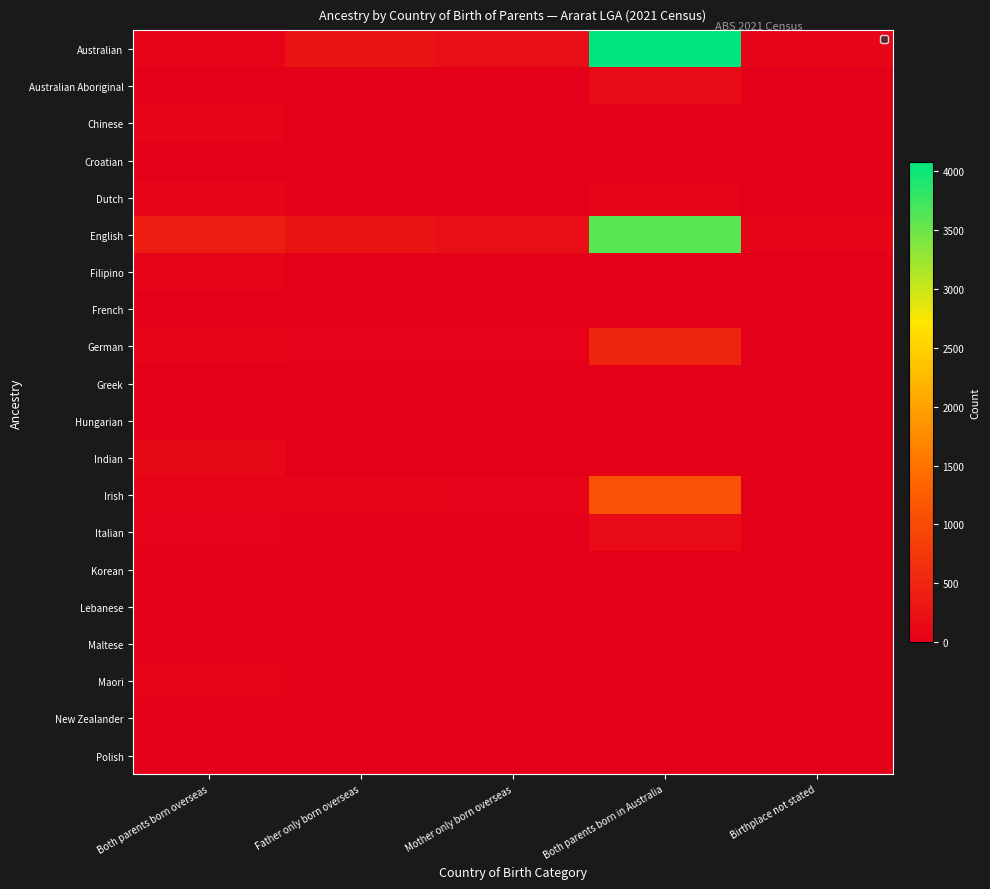

Rank the series by their maximum value, from lowest to highest.

Greek, Korean, Lebanese, Croatian, Polish, Maltese, Hungarian, French, New Zealander, Maori, Dutch, Chinese, Filipino, Indian, Italian, Australian Aboriginal, German, Irish, English, Australian